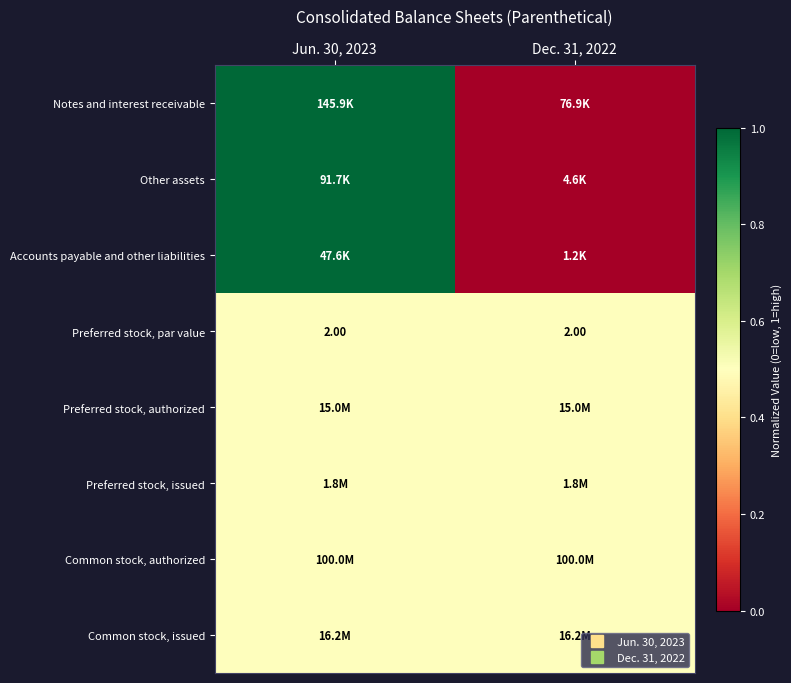

What is the difference between the maximum and minimum values in the Accounts payable and other liabilities series?

1.0